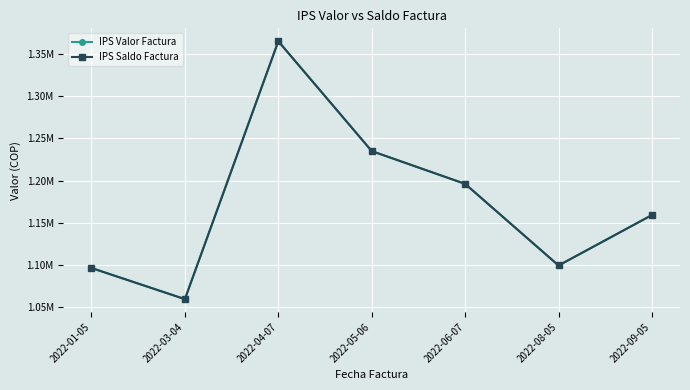

At which label does IPS Valor Factura first exceed 1159000?

2022-04-07